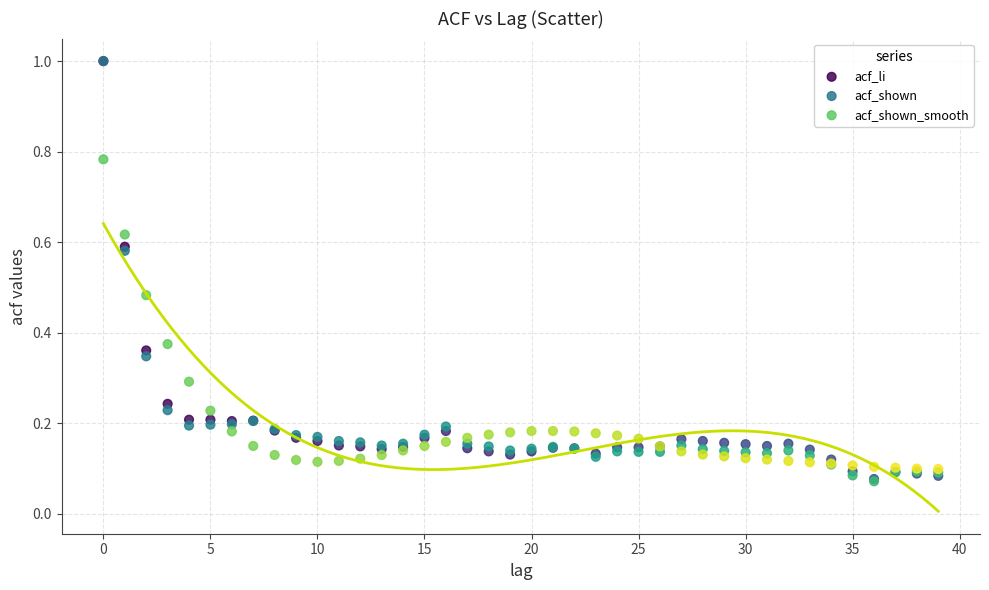

What are all the series names shown in the legend?

acf_li, acf_shown, acf_shown_smooth